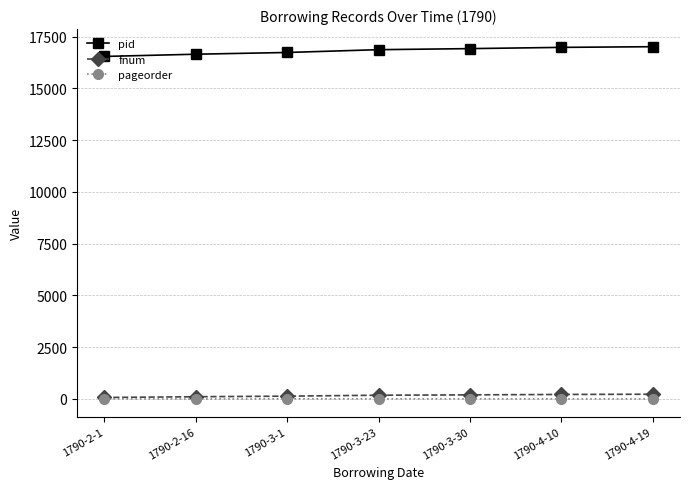

What is the sum of all pid values?

117722